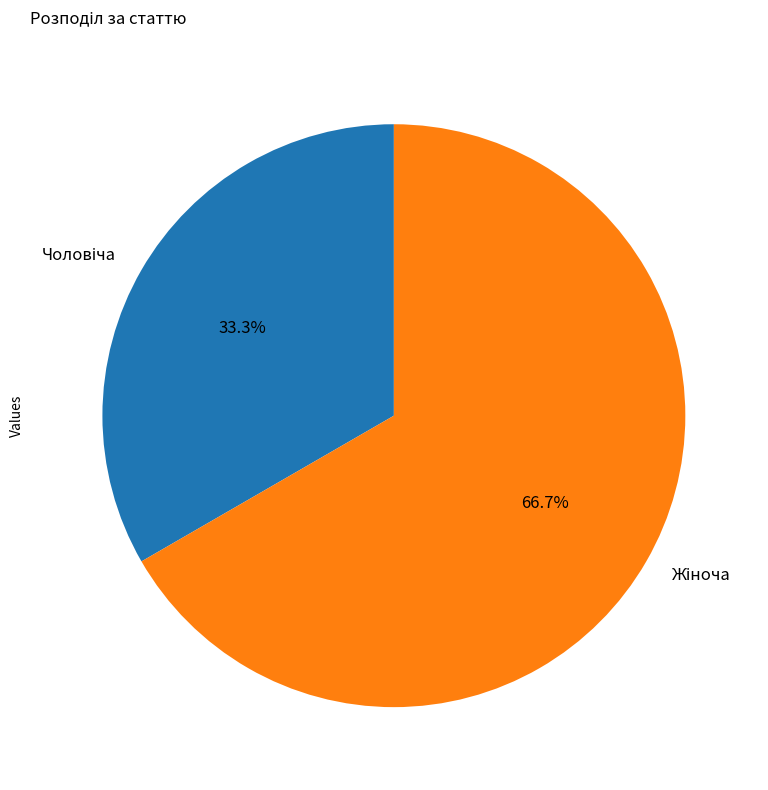

Is there any slice that represents more than half of the pie?

Yes